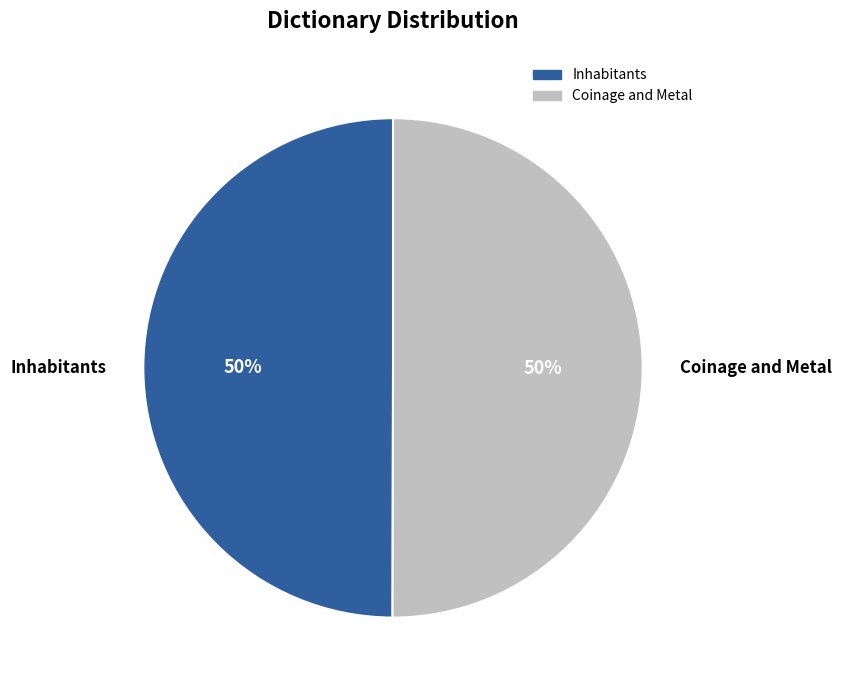

Is it true that Inhabitants is 55% of the pie?

False